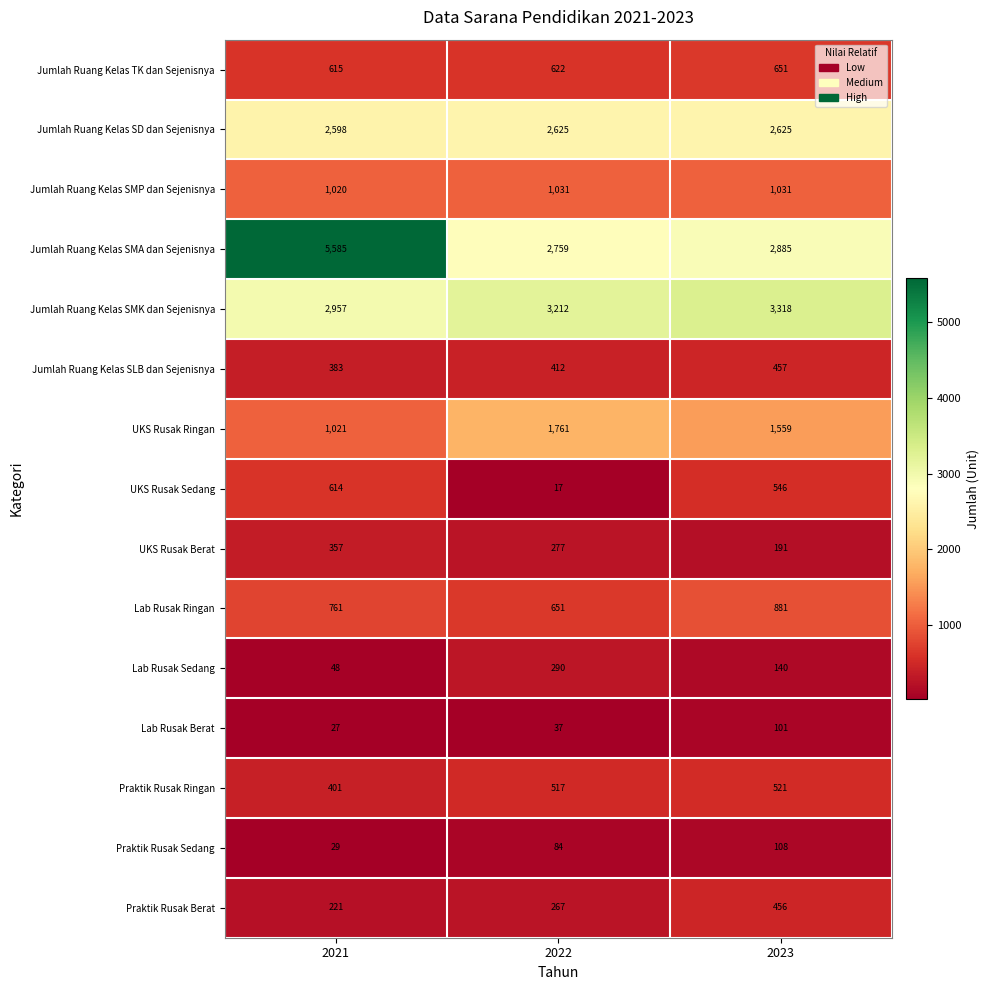

Which series has the largest range (max minus min)?

Jumlah Ruang Kelas SMA dan Sejenisnya